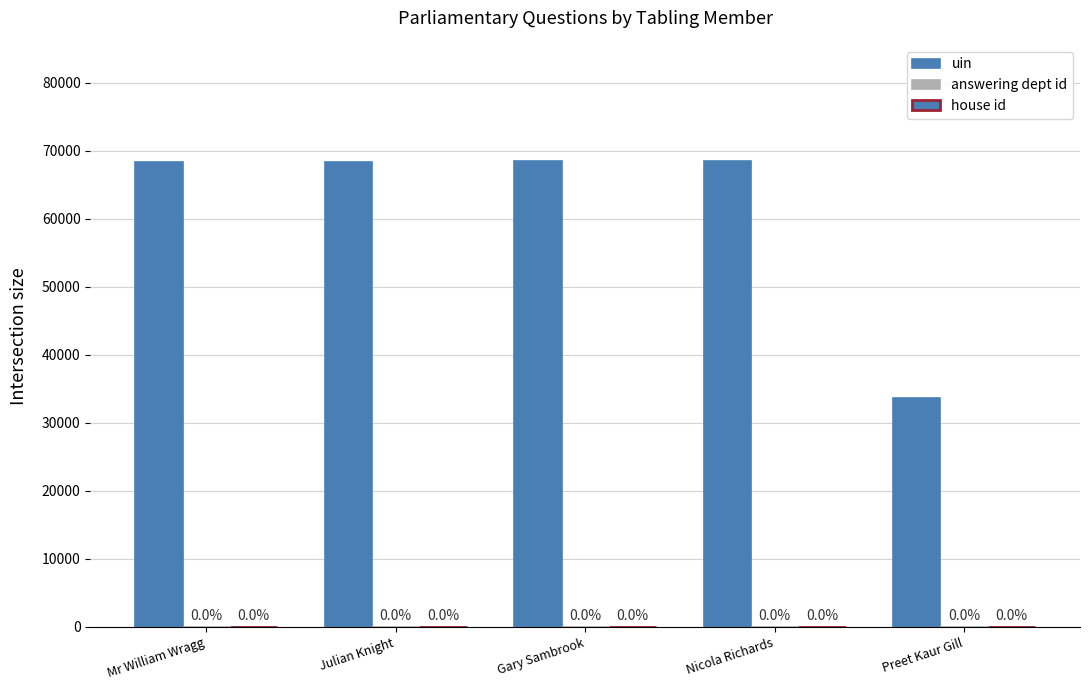

True or false: house id has a value of 0 at Julian Knight.

False